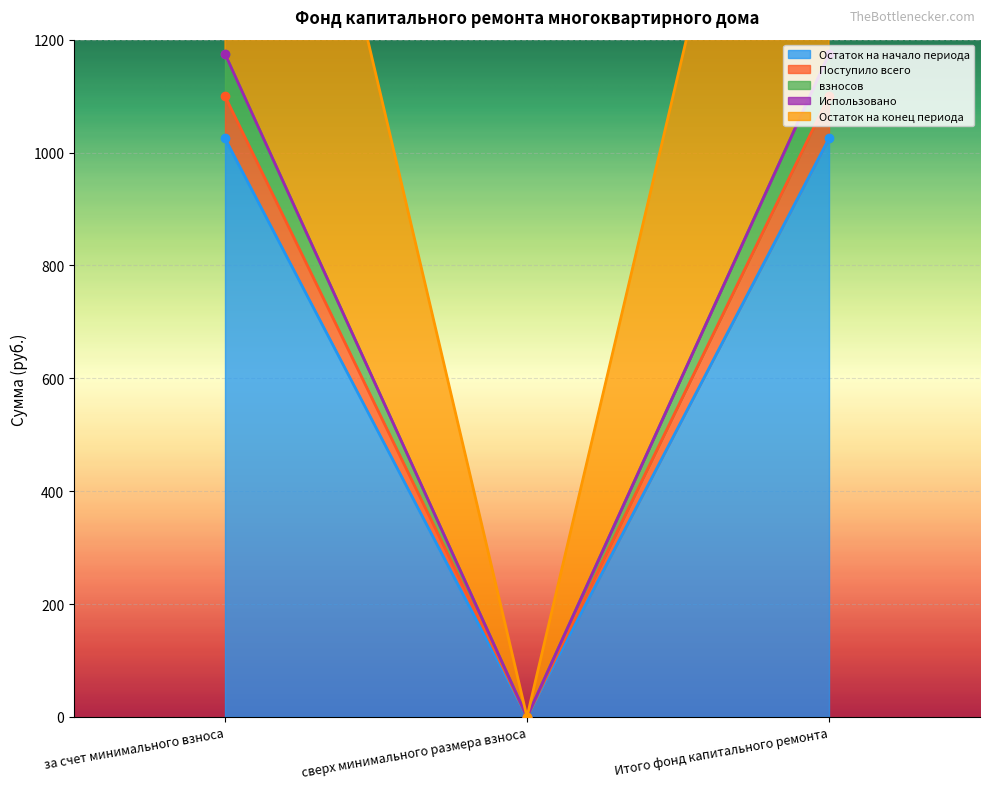

What is the label of the 2nd point from the left?

сверх минимального размера взноса